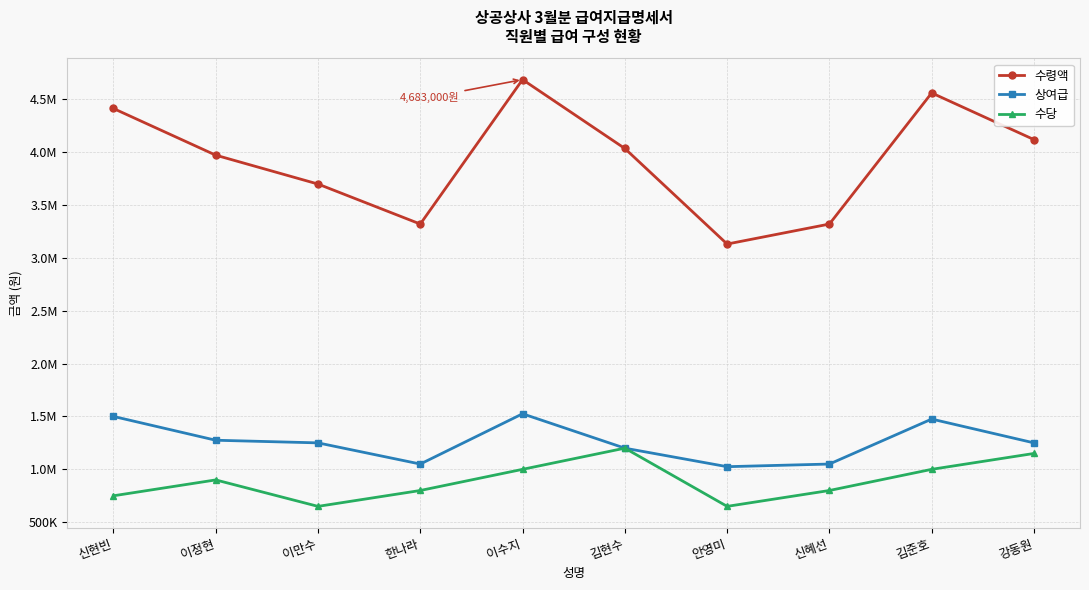

Does the chart have visible grid lines?

Yes